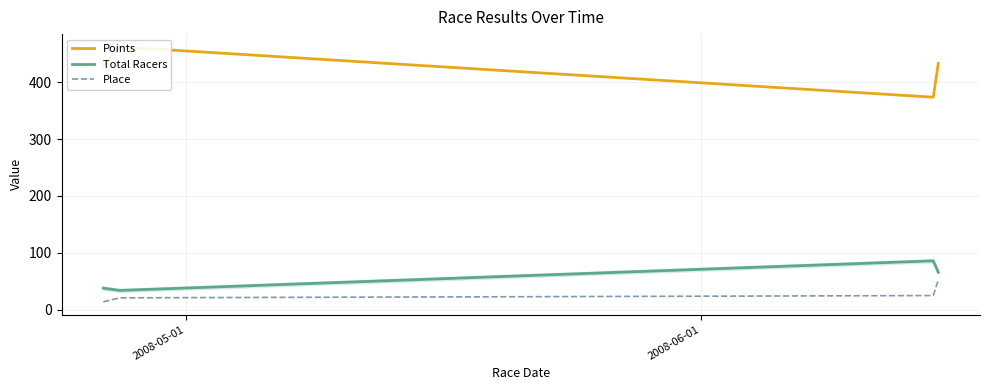

What is the highest value of the Place series?

52